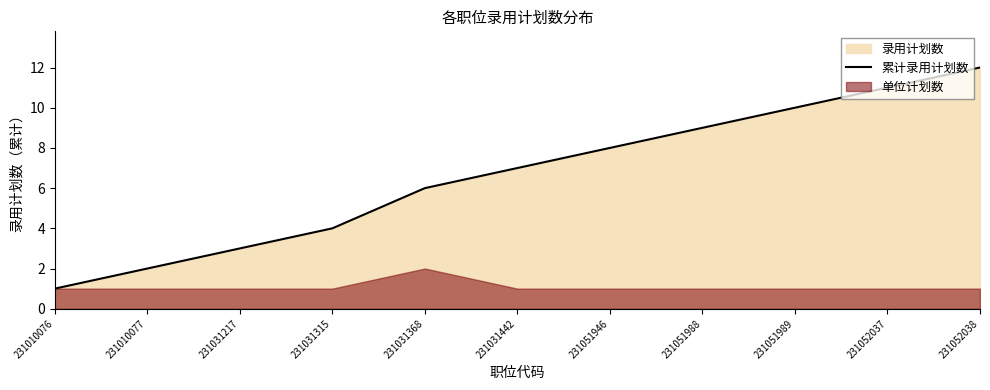

List the labels in order of 累计录用计划数 value, smallest first.

231010076, 231010077, 231031217, 231031315, 231031368, 231031442, 231051946, 231051988, 231051989, 231052037, 231052038